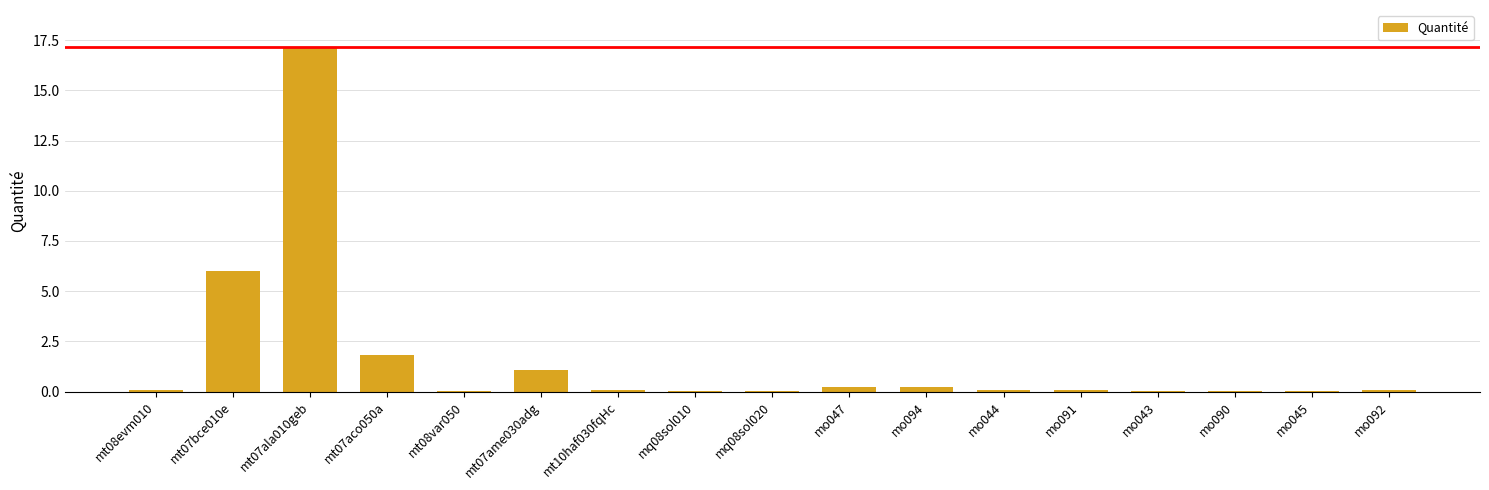

What is the sum of the values at mt07aco050a and mo092?

1.9